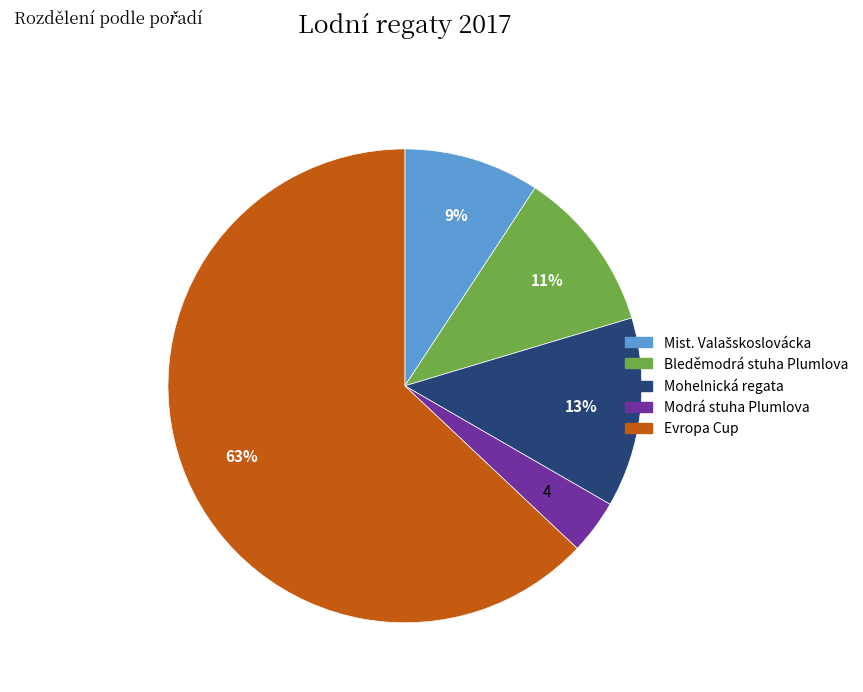

Do Mohelnická regata and Bleděmodrá stuha Plumlova together represent more than half of the pie?

No